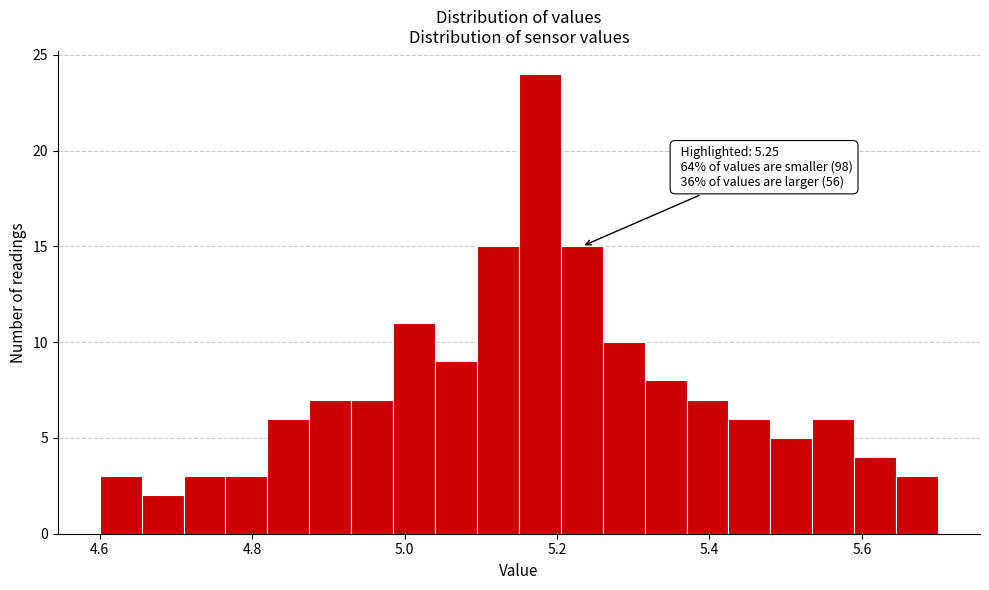

Read against the x-axis, roughly where is the centre of the tallest bar?

5.18